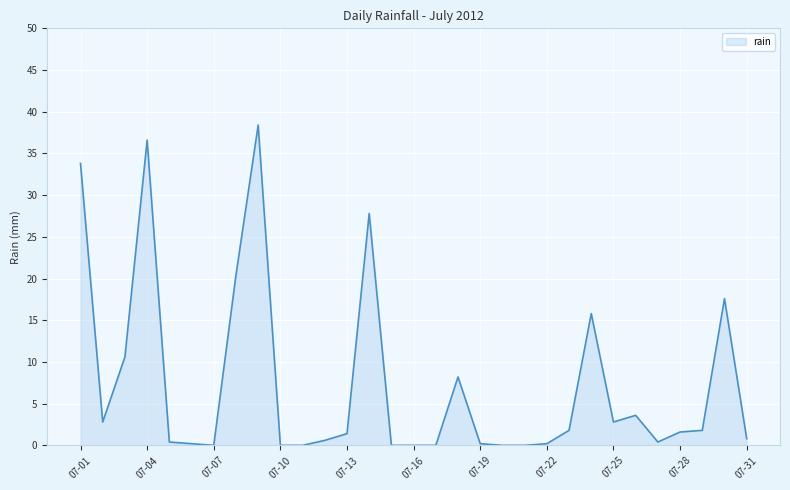

What is the average value?

7.3